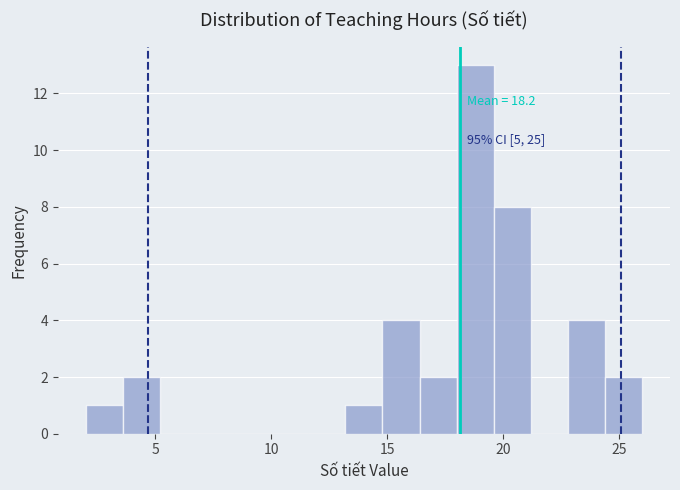

Read against the x-axis, roughly where is the centre of the tallest bar?

19.0